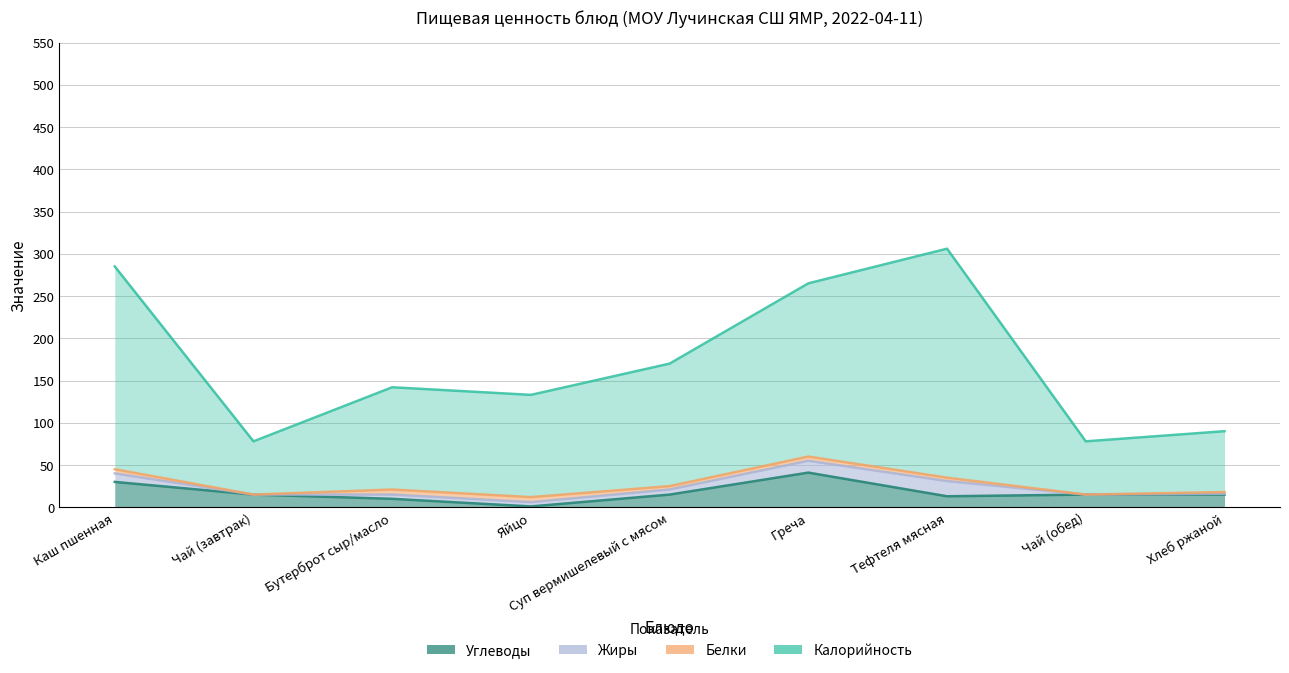

True or false: Углеводы and Калорийность cross at least once.

False